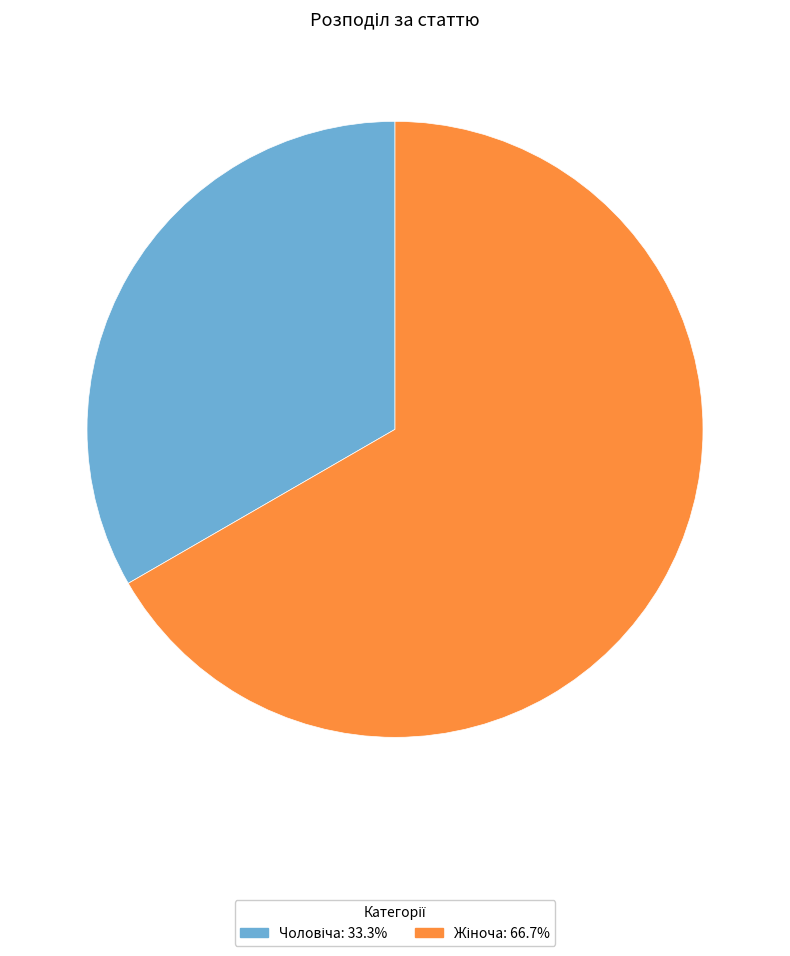

Does any single category account for the majority?

Yes